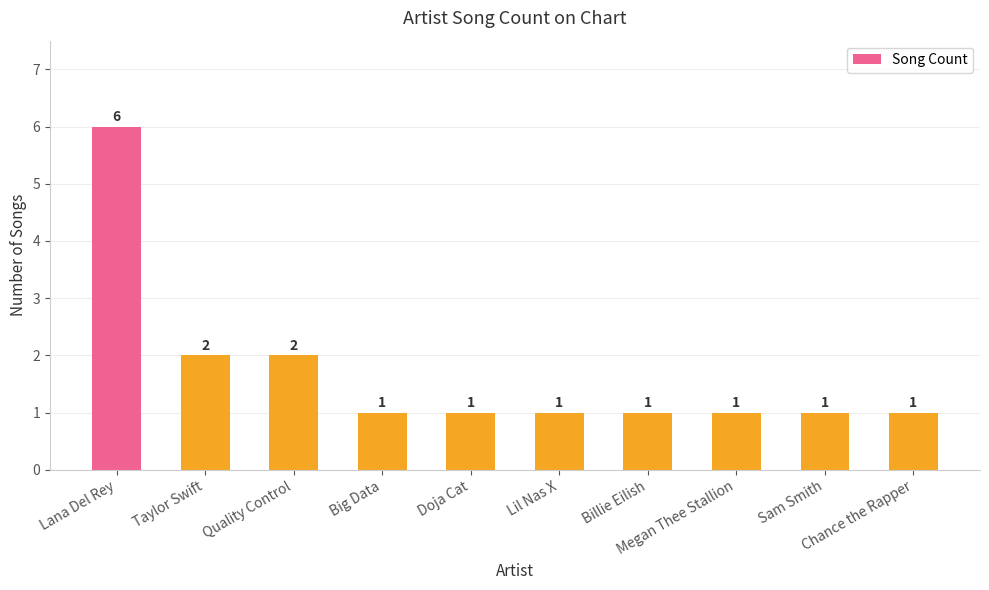

What value does the data have at Taylor Swift?

2